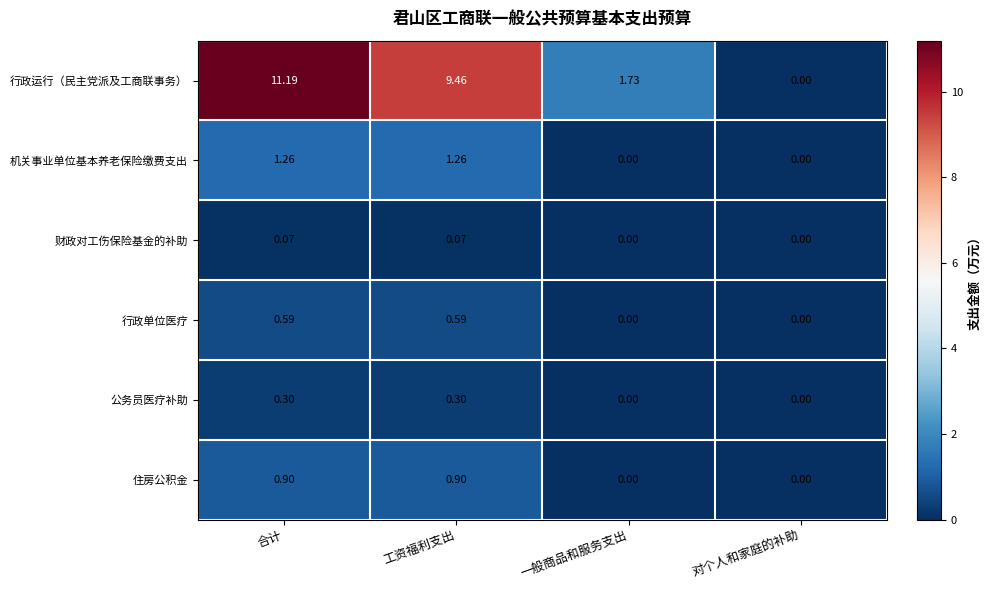

Which series has the largest total across all categories?

行政运行（民主党派及工商联事务）